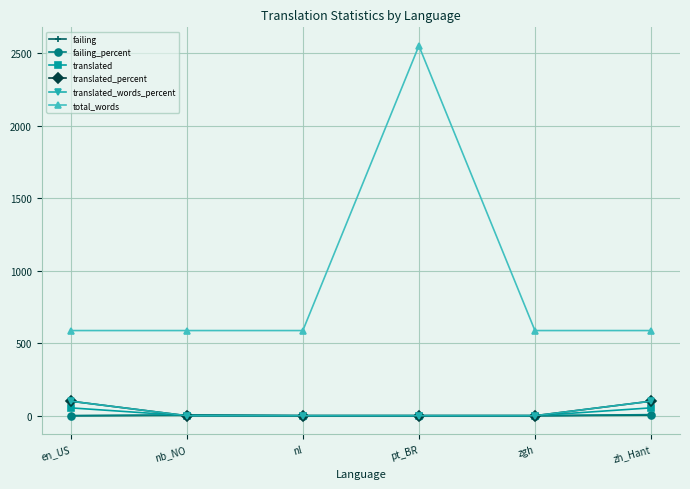

At which category does failing reach its first local peak?

nb_NO